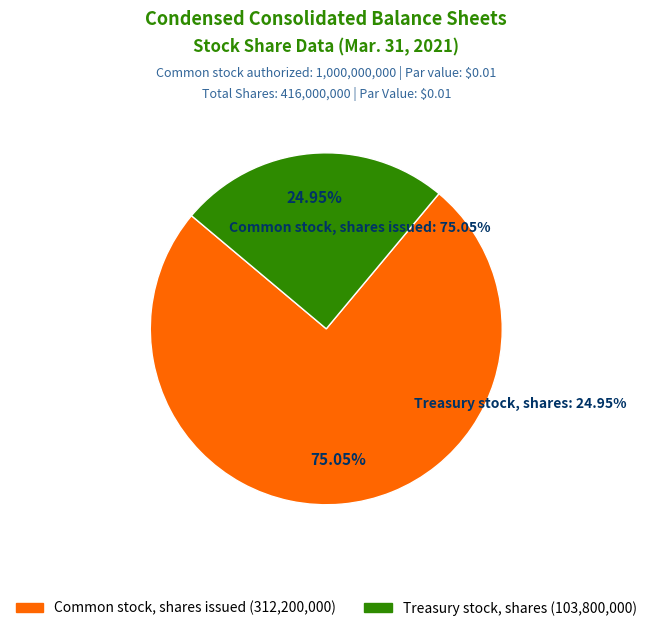

How many slices are in this pie chart?

2